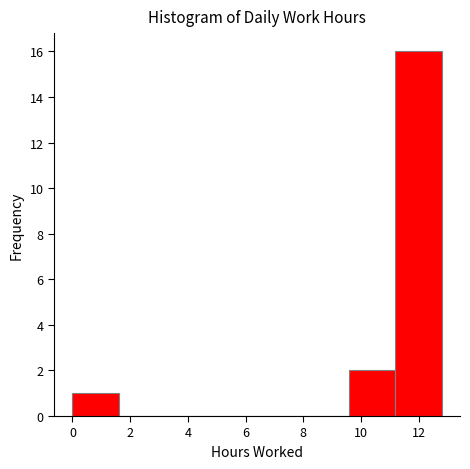

Reading left to right, transcribe this chart: for each bar, give the range it covers on the x-axis and its height. Neither the bar edges nor the heights are printed on the chart, so give them approximately, as read against the axes.

0.0 to 1.6: 1
1.6 to 3.2: 0
3.2 to 4.8: 0
4.8 to 6.4: 0
6.4 to 8.0: 0
8.0 to 9.6: 0
9.6 to 11.2: 2
11.2 to 12.8: 16